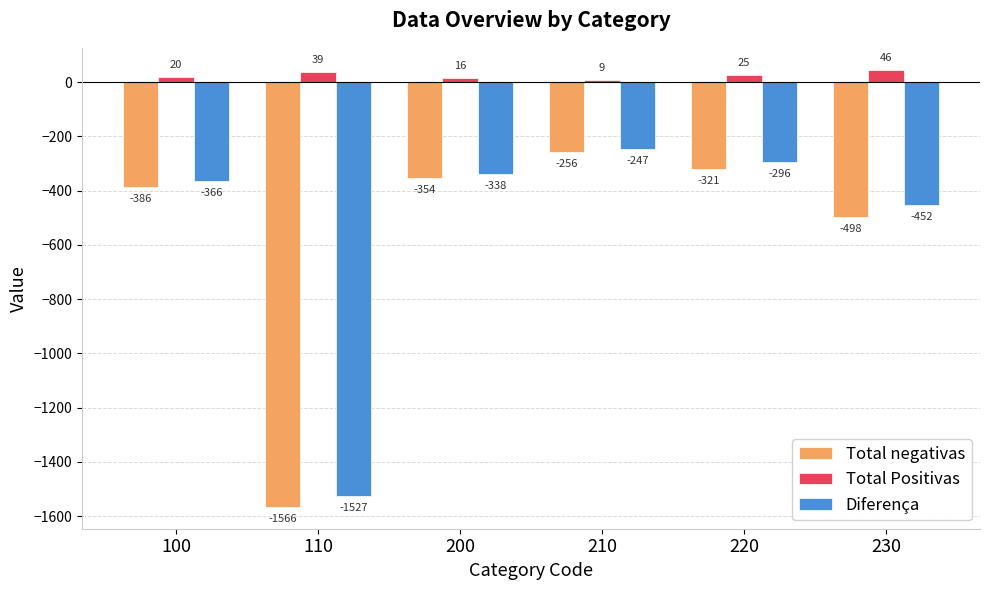

Reading left to right, list all the values displayed in this chart.

Total negativas: 100=-386	110=-1566	200=-354	210=-256	220=-321	230=-498
Total Positivas: 100=20	110=39	200=16	210=9	220=25	230=46
Diferença: 100=-366	110=-1527	200=-338	210=-247	220=-296	230=-452